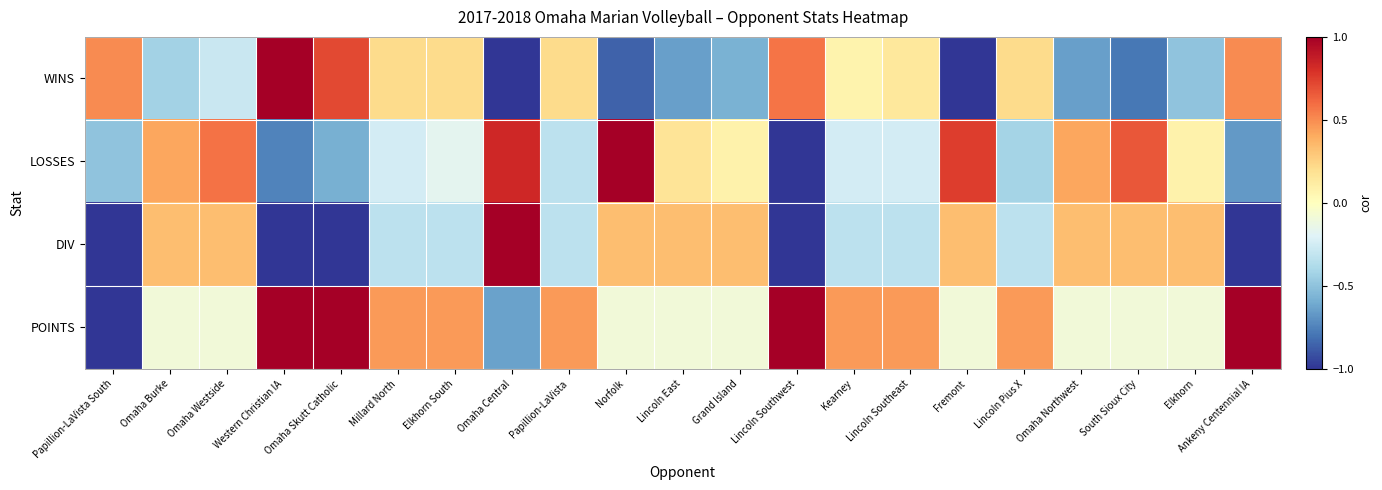

Reading right to left, extract all data points from this chart.

WINS: Ankeny Centennial IA=0.5	Elkhorn=-0.5	South Sioux City=-0.8	Omaha Northwest=-0.6	Lincoln Pius X=0.2	Fremont=-1.0	Lincoln Southeast=0.1	Kearney=0.1	Lincoln Southwest=0.6	Grand Island=-0.6	Lincoln East=-0.6	Norfolk=-0.9	Papillion-LaVista=0.2	Omaha Central=-1.0	Elkhorn South=0.2	Millard North=0.2	Omaha Skutt Catholic=0.7	Western Christian IA=1.0	Omaha Westside=-0.3	Omaha Burke=-0.4	Papillion-LaVista South=0.5
LOSSES: Ankeny Centennial IA=-0.7	Elkhorn=0.1	South Sioux City=0.7	Omaha Northwest=0.4	Lincoln Pius X=-0.4	Fremont=0.8	Lincoln Southeast=-0.2	Kearney=-0.2	Lincoln Southwest=-1.0	Grand Island=0.1	Lincoln East=0.2	Norfolk=1.0	Papillion-LaVista=-0.3	Omaha Central=0.8	Elkhorn South=-0.2	Millard North=-0.2	Omaha Skutt Catholic=-0.6	Western Christian IA=-0.8	Omaha Westside=0.6	Omaha Burke=0.4	Papillion-LaVista South=-0.5
DIV: Ankeny Centennial IA=-1.0	Elkhorn=0.3	South Sioux City=0.3	Omaha Northwest=0.3	Lincoln Pius X=-0.3	Fremont=0.3	Lincoln Southeast=-0.3	Kearney=-0.3	Lincoln Southwest=-1.0	Grand Island=0.3	Lincoln East=0.3	Norfolk=0.3	Papillion-LaVista=-0.3	Omaha Central=1.0	Elkhorn South=-0.3	Millard North=-0.3	Omaha Skutt Catholic=-1.0	Western Christian IA=-1.0	Omaha Westside=0.3	Omaha Burke=0.3	Papillion-LaVista South=-1.0
POINTS: Ankeny Centennial IA=1.0	Elkhorn=-0.1	South Sioux City=-0.1	Omaha Northwest=-0.1	Lincoln Pius X=0.5	Fremont=-0.1	Lincoln Southeast=0.5	Kearney=0.5	Lincoln Southwest=1.0	Grand Island=-0.1	Lincoln East=-0.1	Norfolk=-0.1	Papillion-LaVista=0.5	Omaha Central=-0.6	Elkhorn South=0.5	Millard North=0.5	Omaha Skutt Catholic=1.0	Western Christian IA=1.0	Omaha Westside=-0.1	Omaha Burke=-0.1	Papillion-LaVista South=-1.0